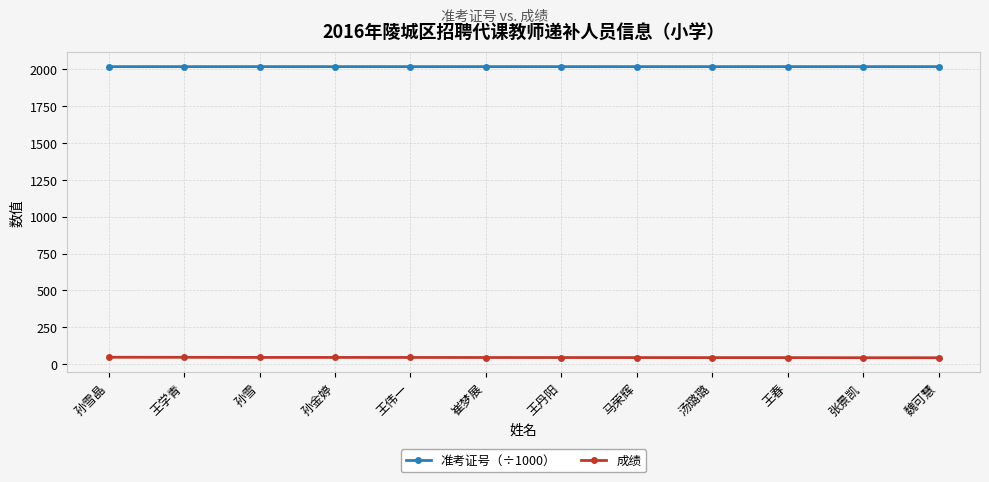

Which series has the largest total across all categories?

准考证号（÷1000）